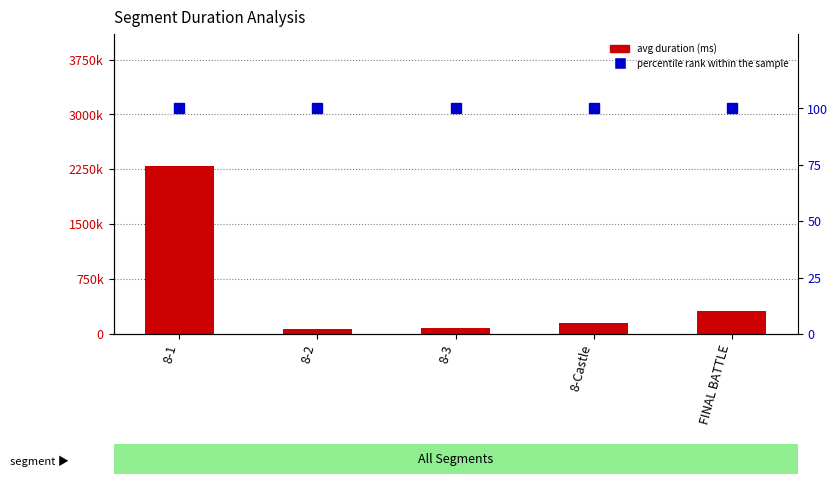

What are all the series names shown in the legend?

avg duration (ms), percentile rank within the sample